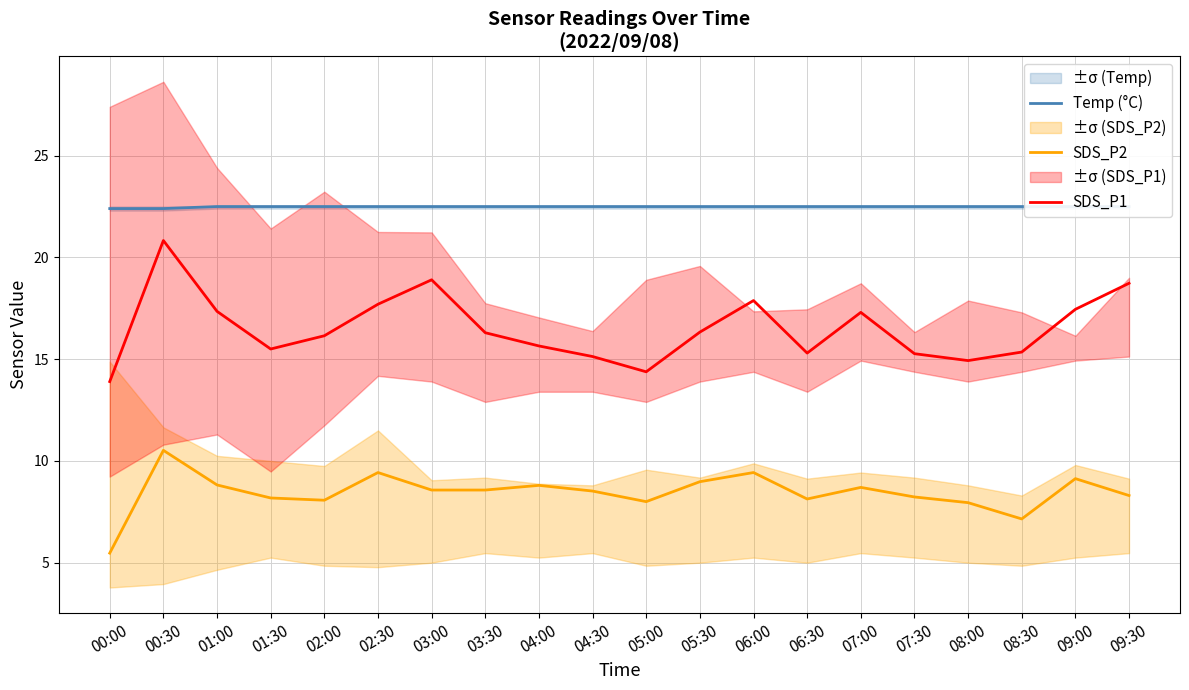

What is the lowest value of the Temp (°C) series?

22.4